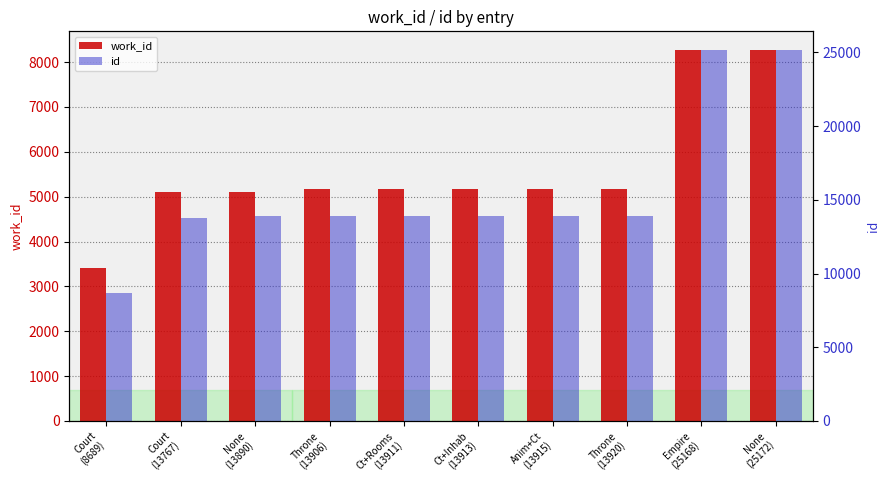

List the series in order of their overall mean, lowest first.

work_id, id